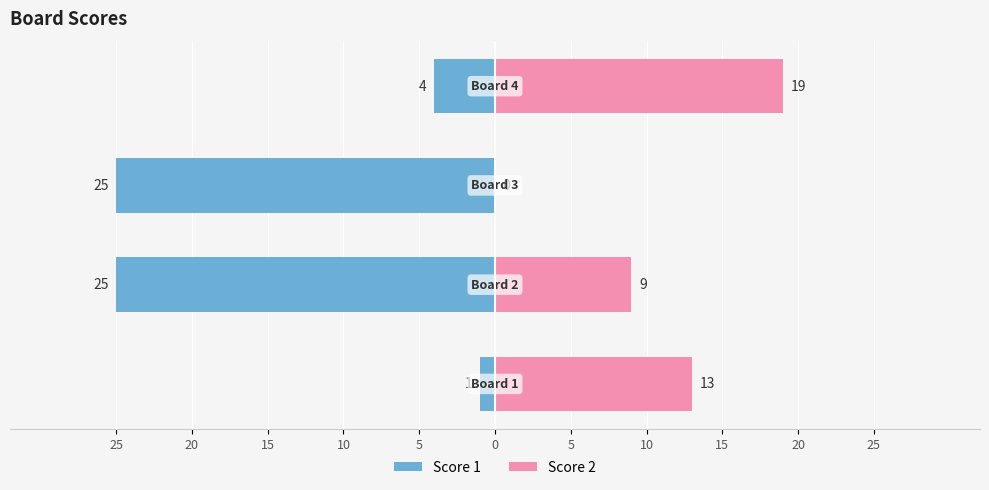

What is the difference between the maximum and second lowest values in the Score 2 series?

10